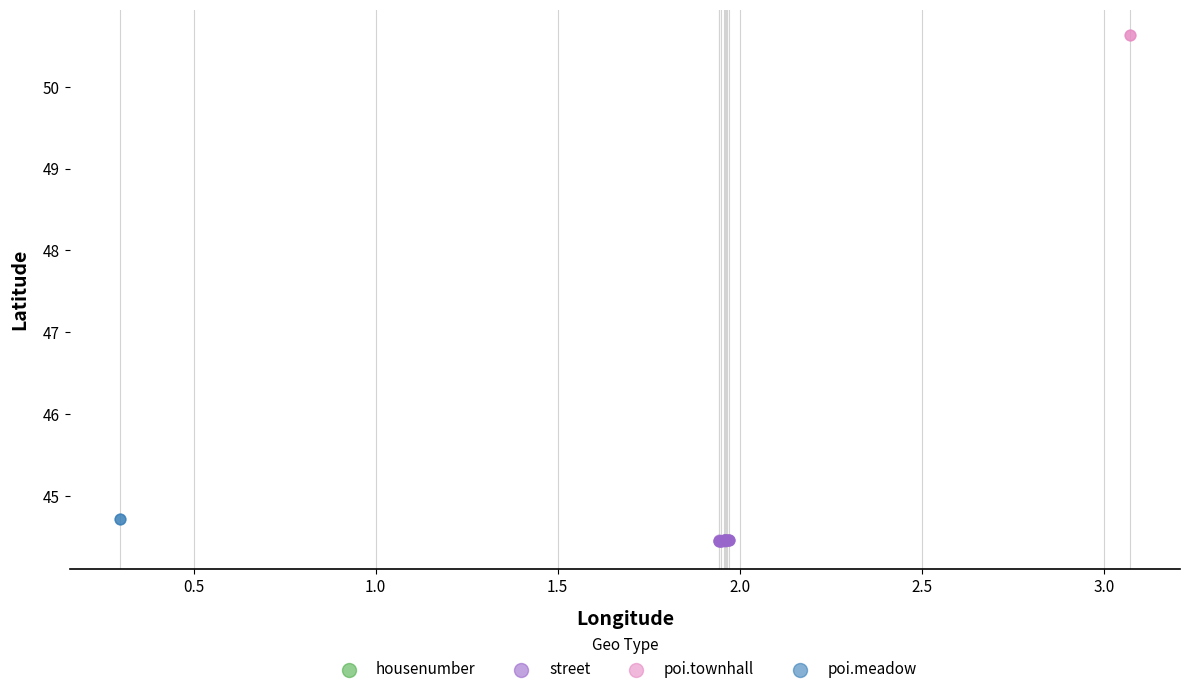

What are all the series names shown in the legend?

housenumber, street, poi.townhall, poi.meadow